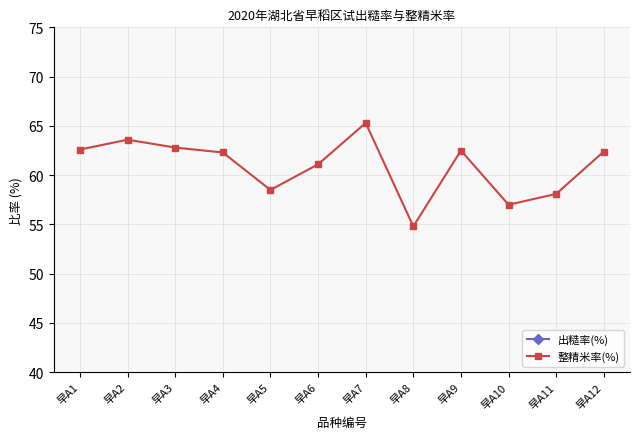

At which category does 出糙率(%) reach its first local valley?

早A3